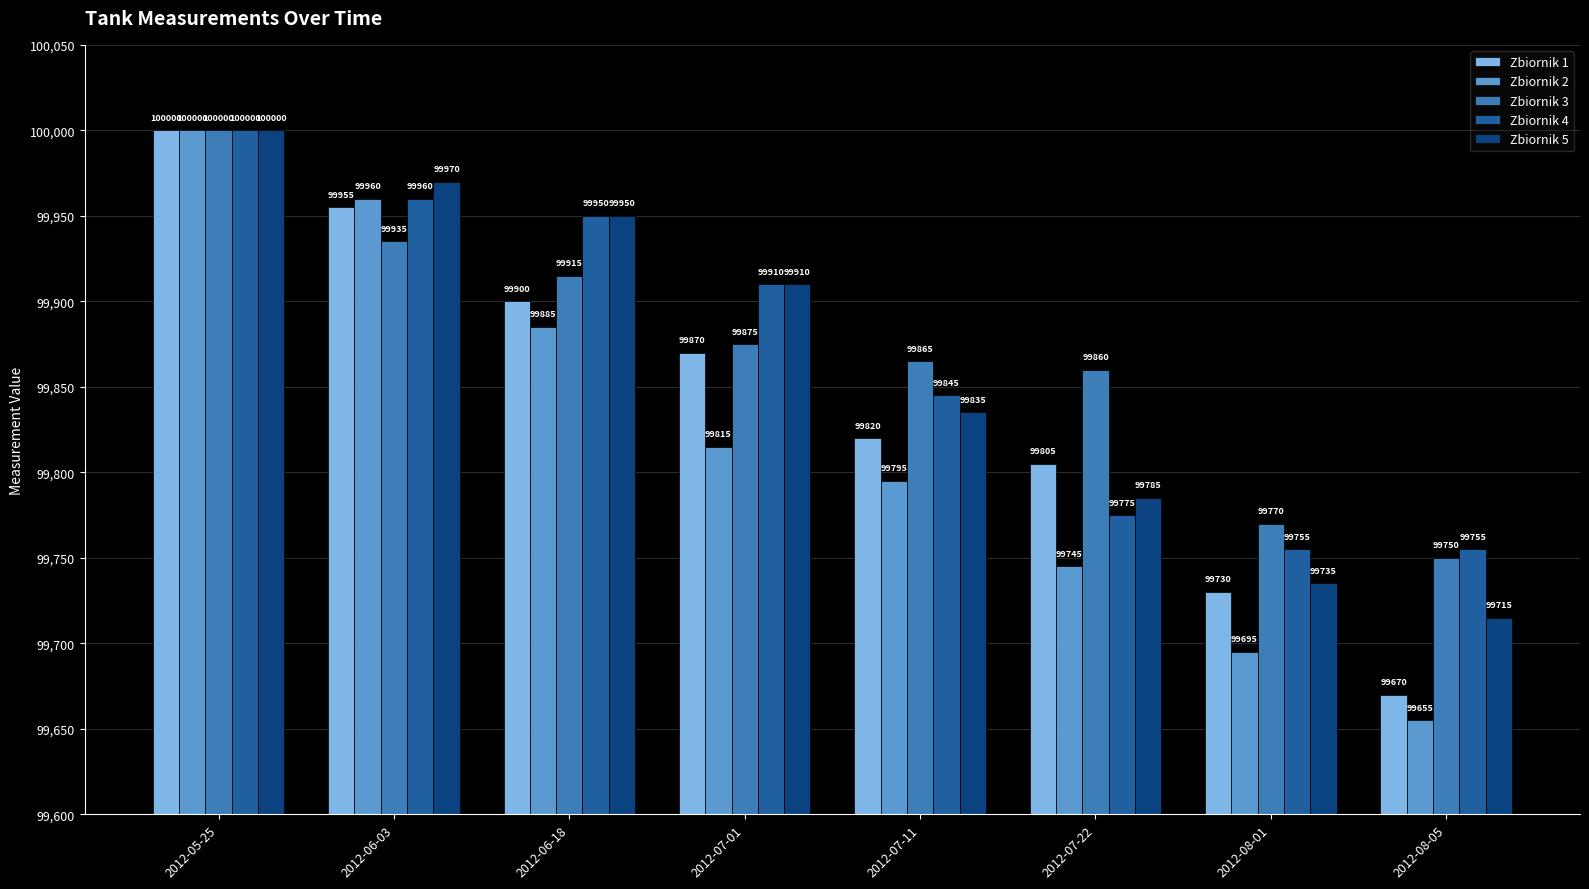

At 2012-07-11, list the series in order from smallest to largest.

Zbiornik 2, Zbiornik 1, Zbiornik 5, Zbiornik 4, Zbiornik 3